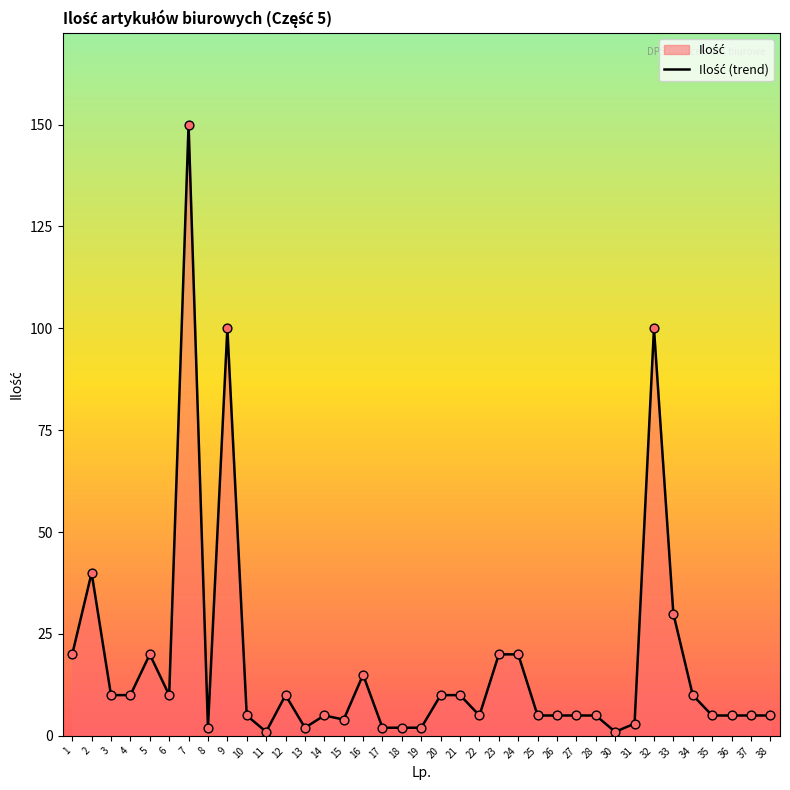

What is the ratio of the value at 4 to the value at 33?

0.3